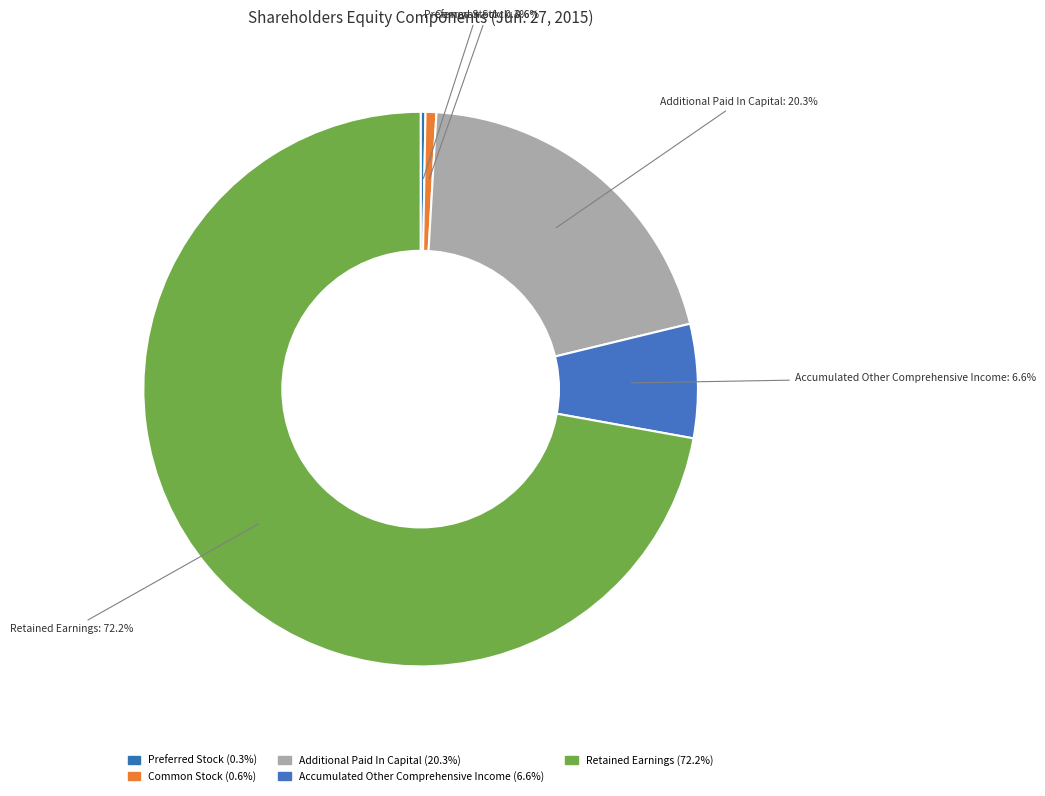

To the nearest percent, what is the difference between the largest and smallest slice percentages?

72%